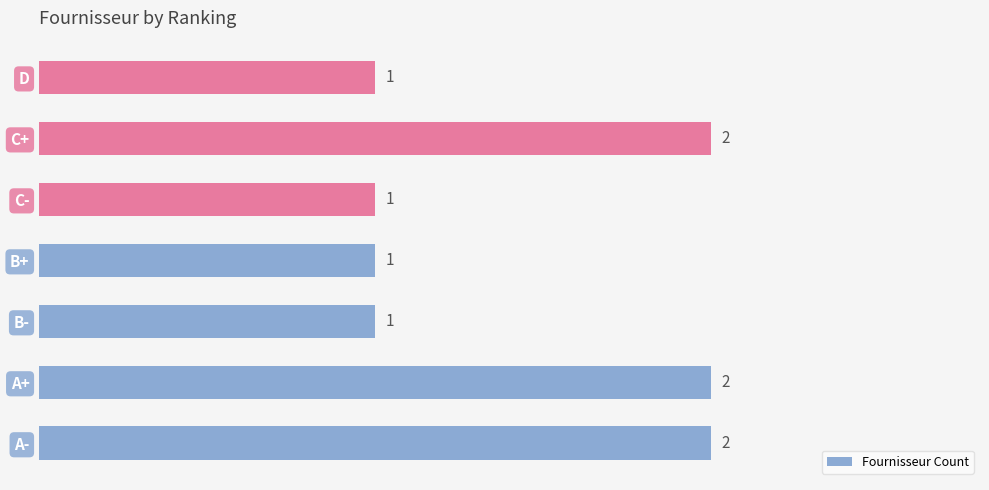

Count the number of categories in the chart.

7